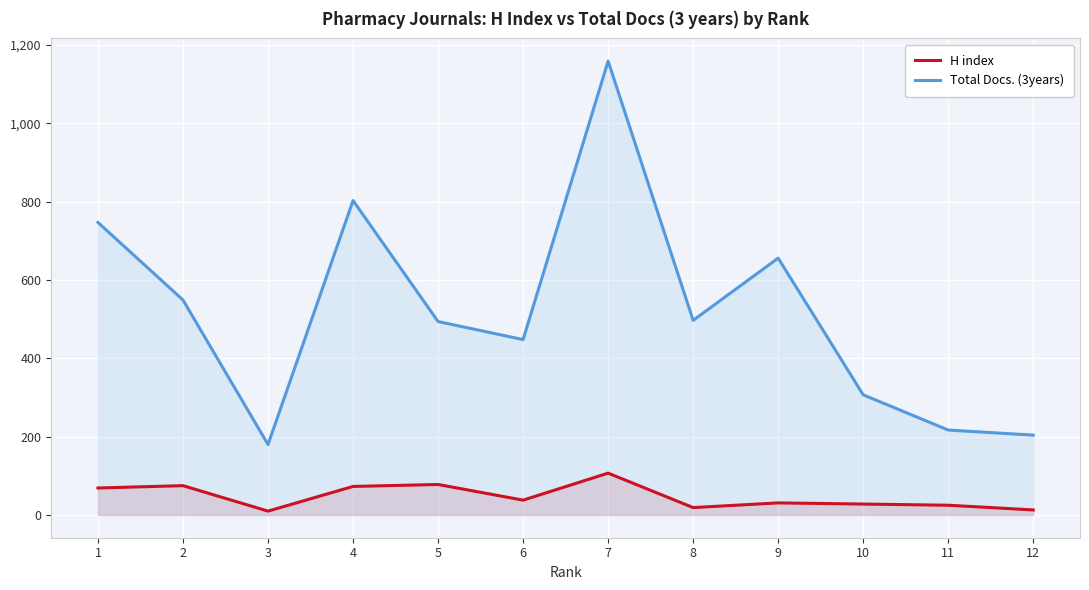

The Total Docs. (3years) series shows 1813 at 7. True or false?

False